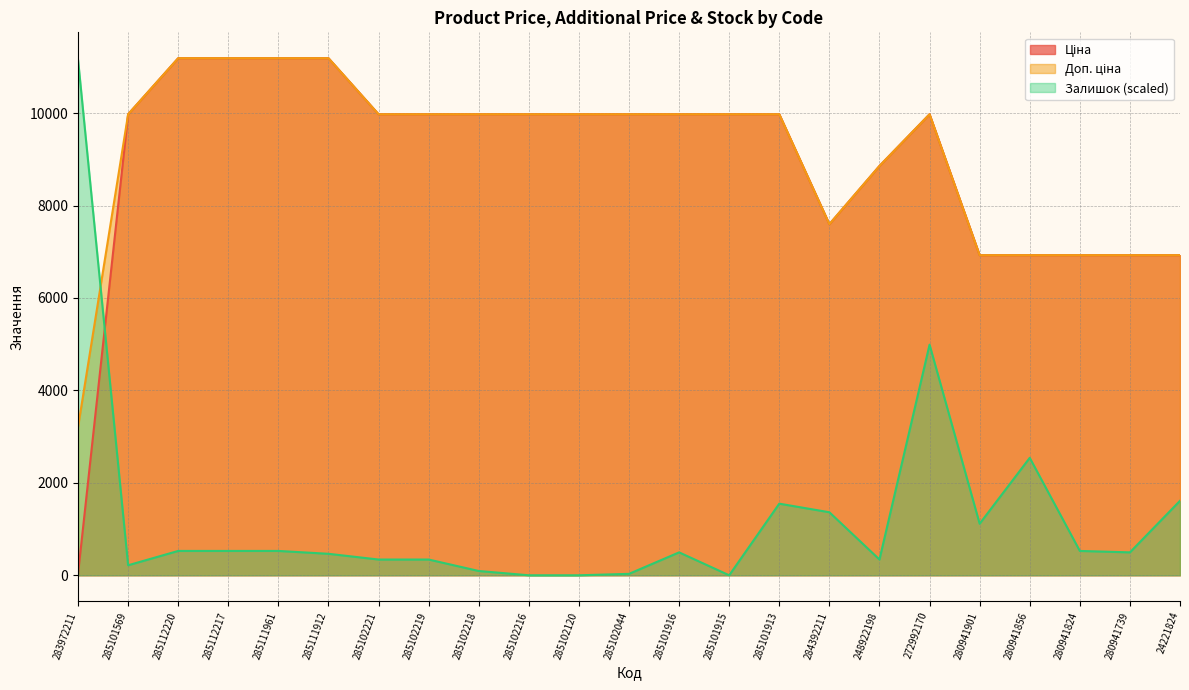

At which label is Ціна closest to 5610?

280941901